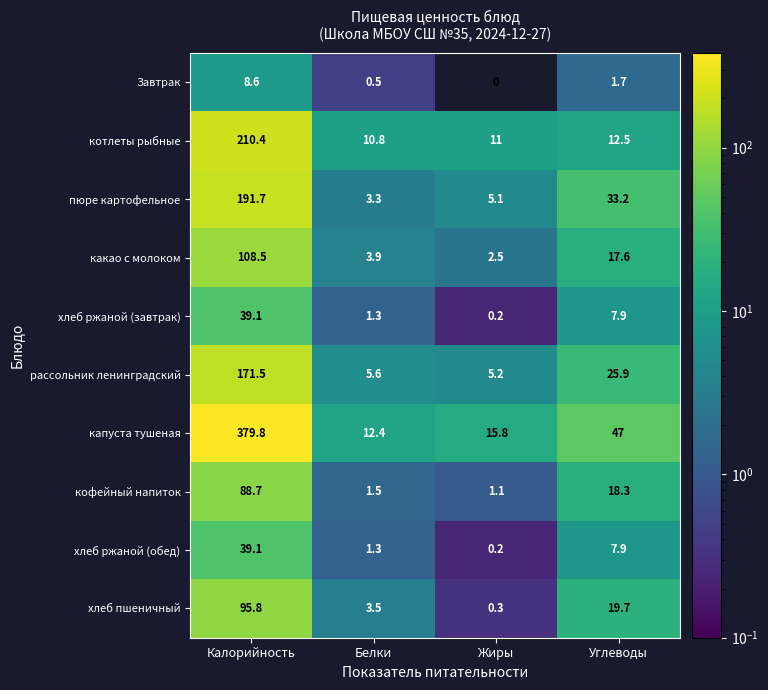

At which label does котлеты рыбные reach its minimum?

Белки